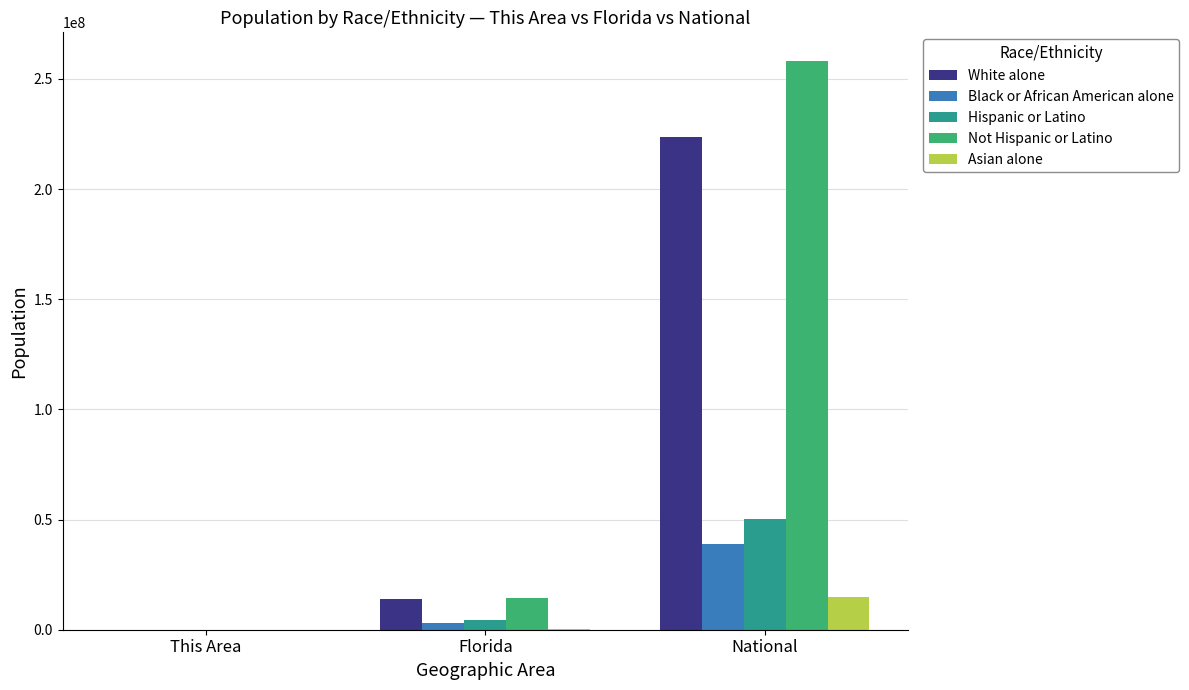

The value of Hispanic or Latino at This Area is 31. True or false?

True